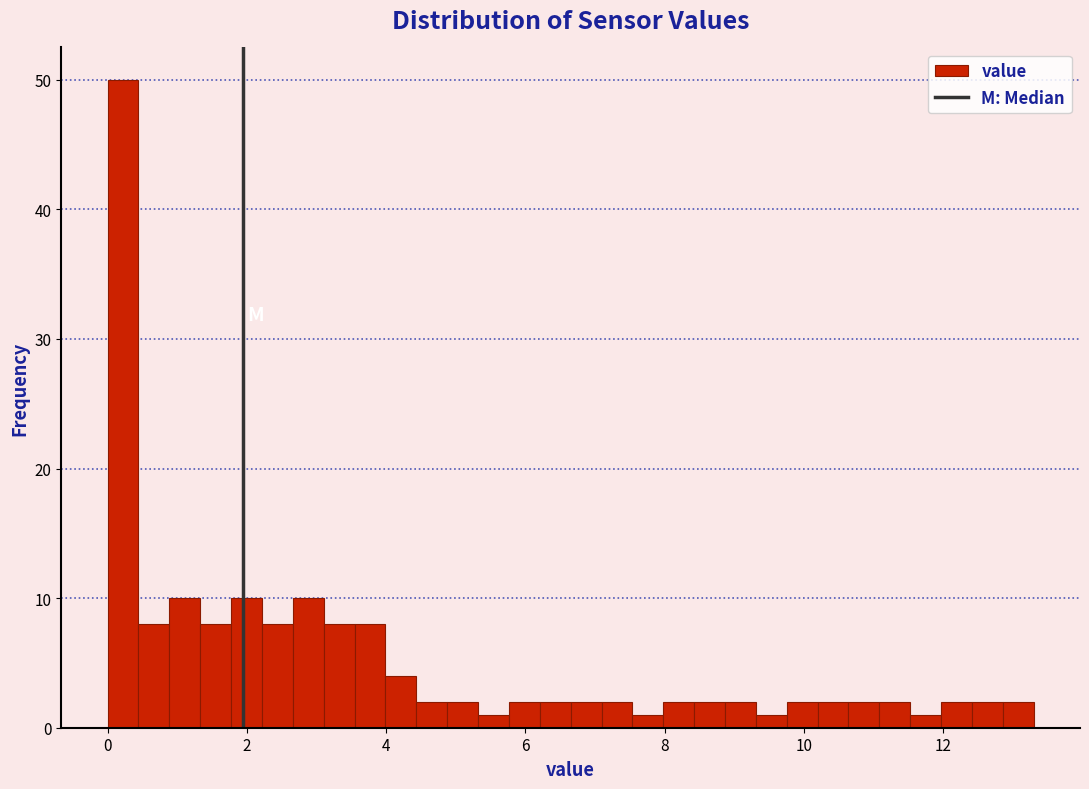

Read against the x-axis, roughly where is the centre of the tallest bar?

0.2